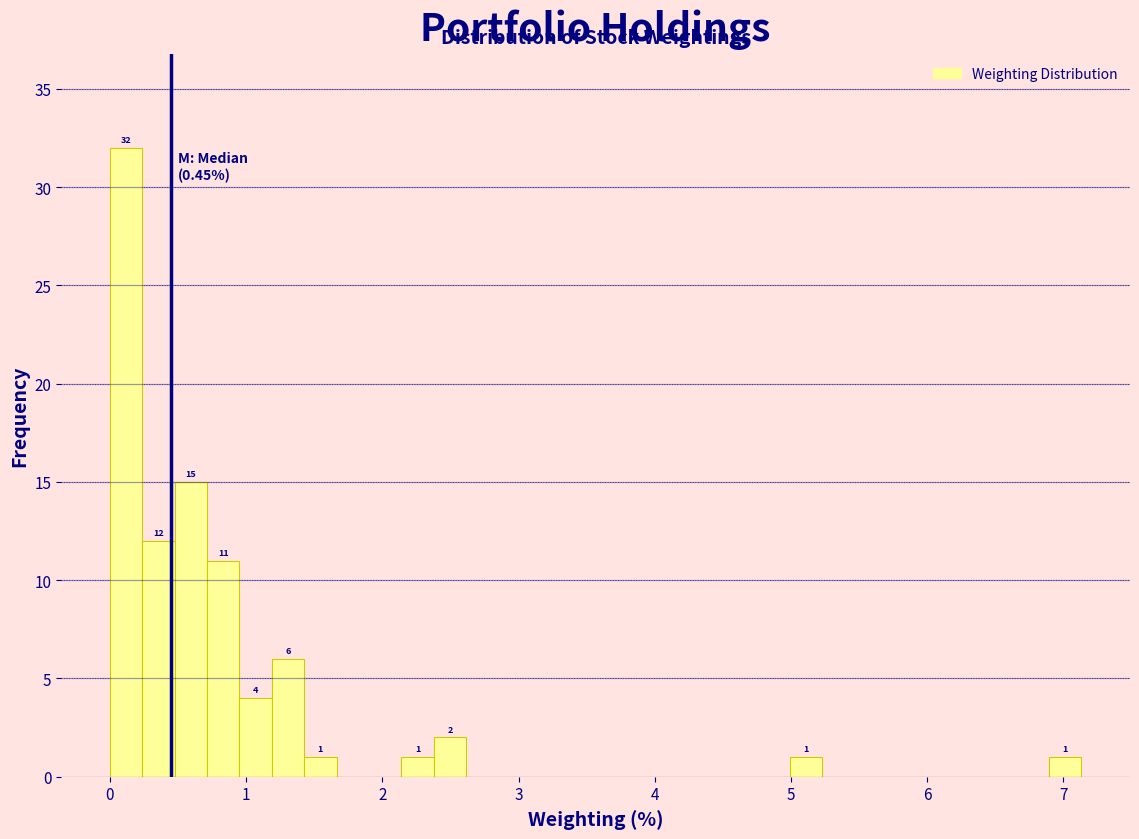

Read against the x-axis, roughly where is the centre of the tallest bar?

0.1